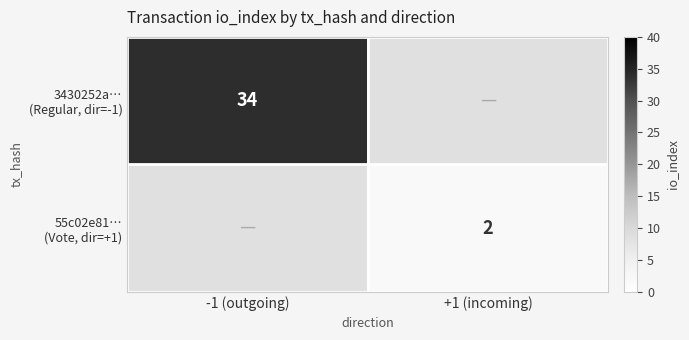

At how many categories does at least one series exceed 14?

1